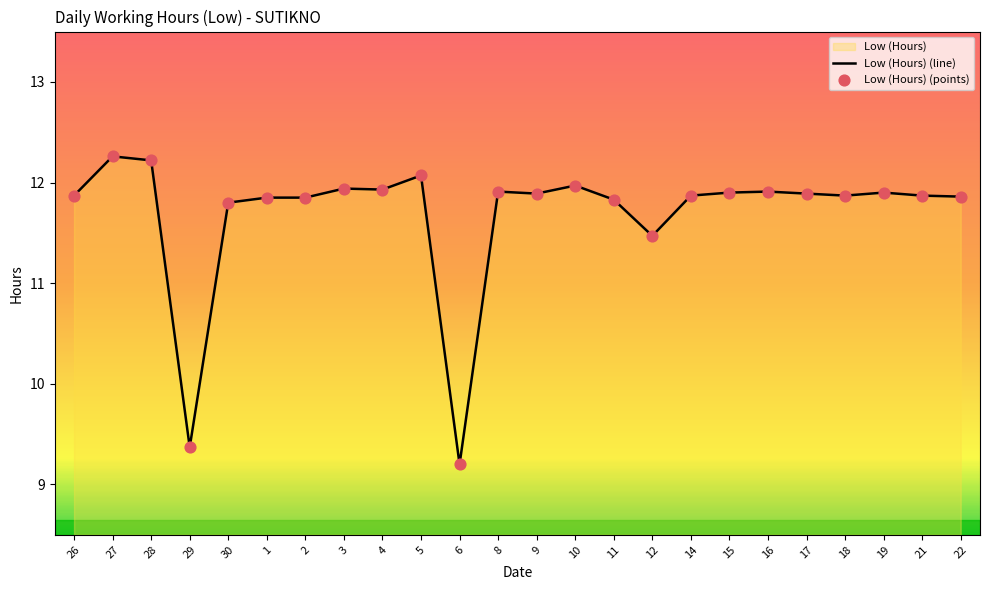

Is the value of Low (Hours) (line) at 21 greater than the value of Low (Hours) (points) at 21?

No